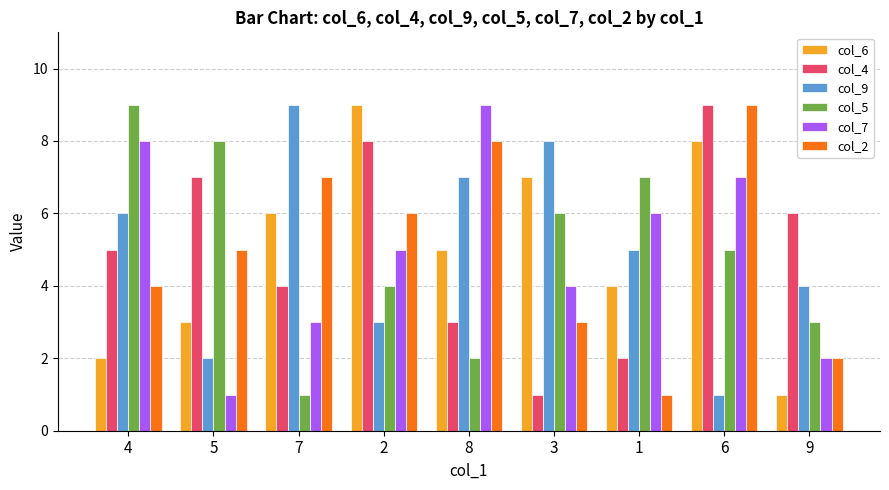

What is the greatest value displayed?

9